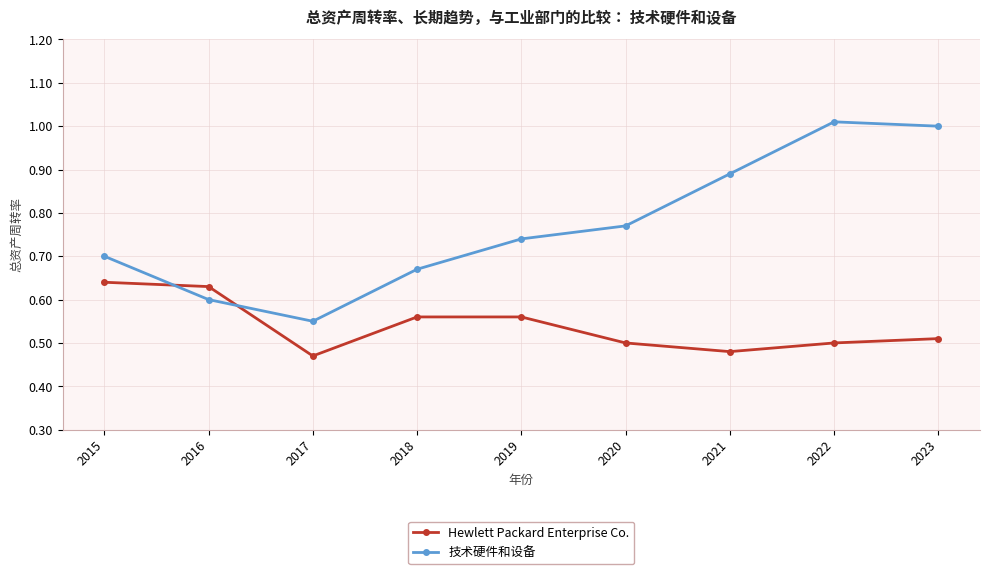

The value of 技术硬件和设备 at 2022 is 1.3. True or false?

False